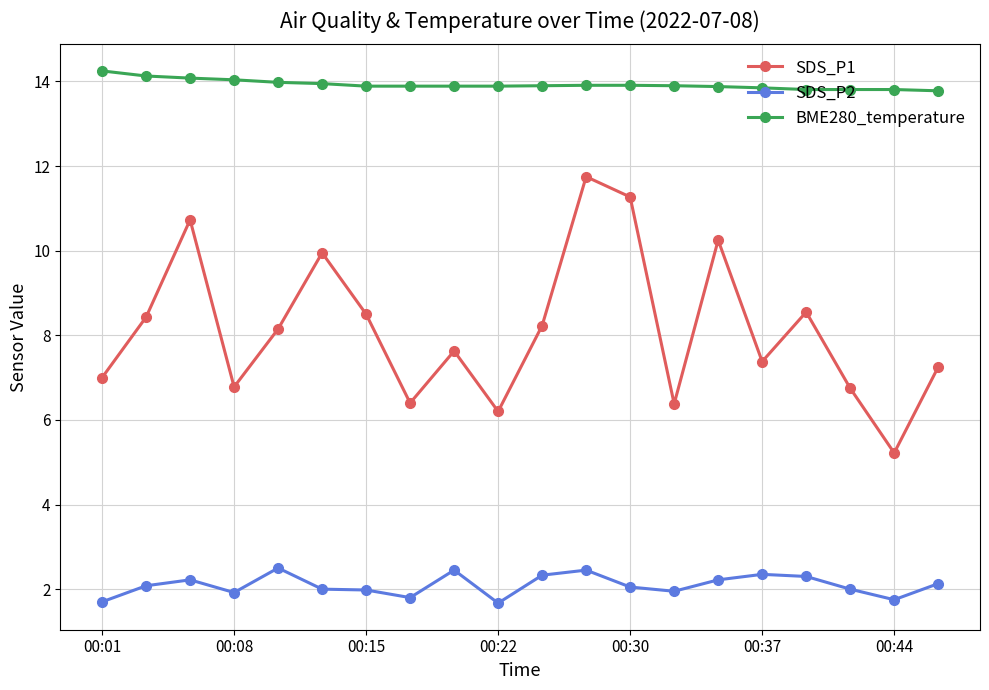

Which series has the widest spread of values?

SDS_P1